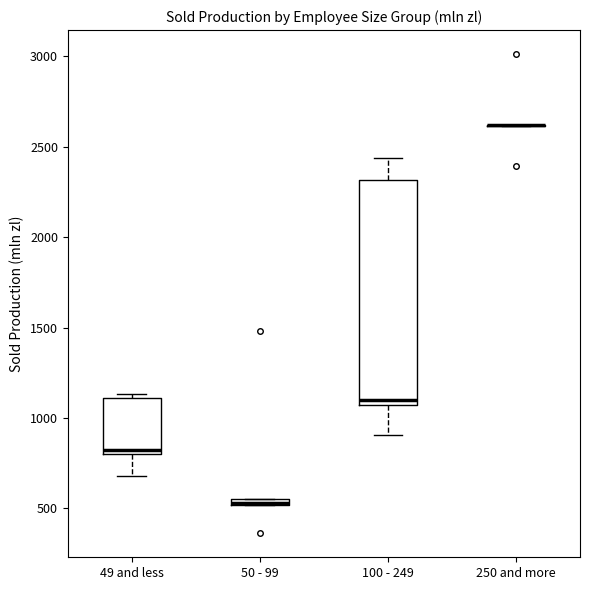

Comparing the boxes themselves (not the whiskers), which one is the tallest?

100 - 249